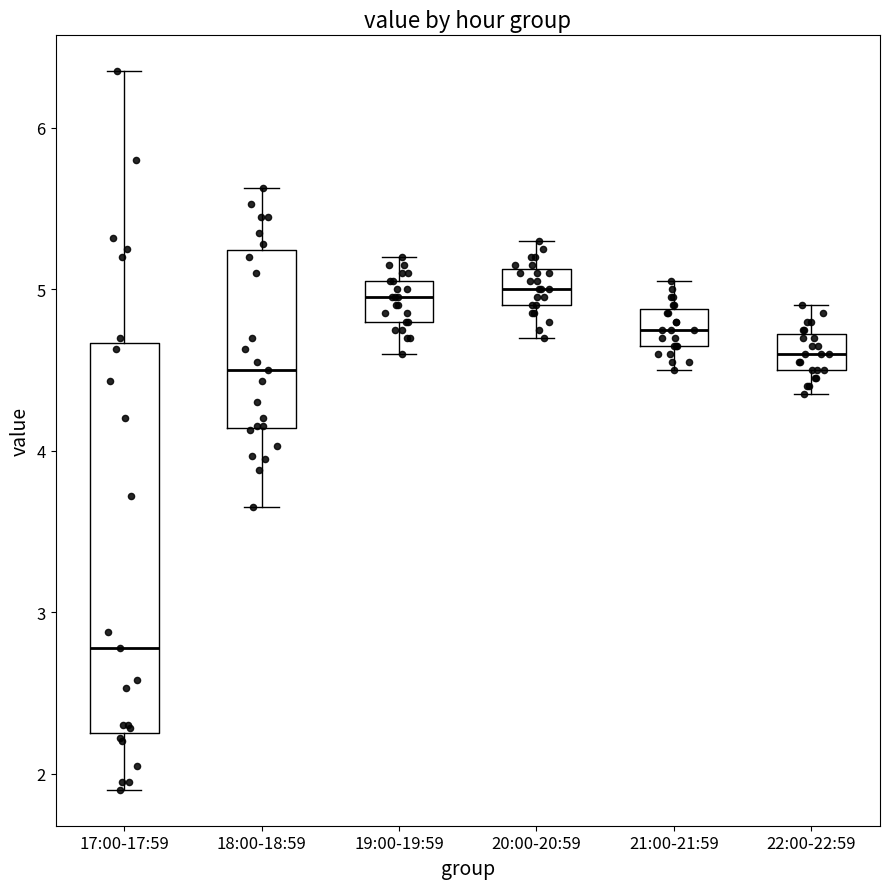

Which box is the tallest, from its lower edge to its upper edge?

17:00-17:59